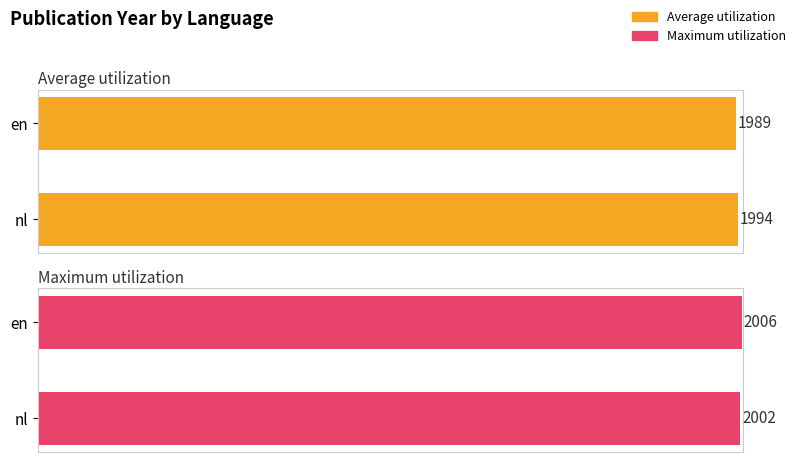

What are all the series names shown in the legend?

Average utilization, Maximum utilization